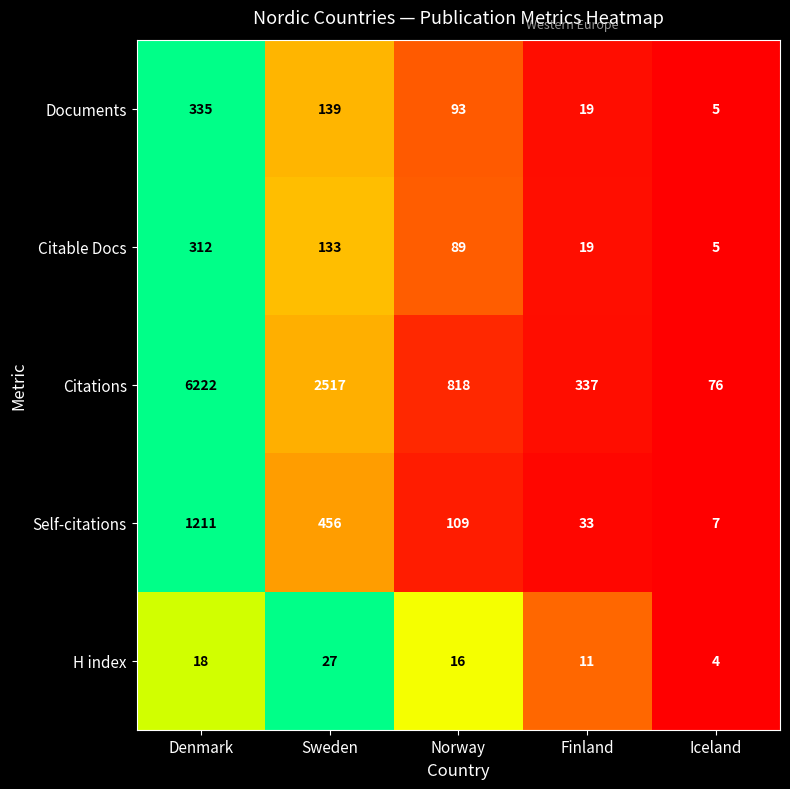

What is the total value across all series at Denmark?

8098